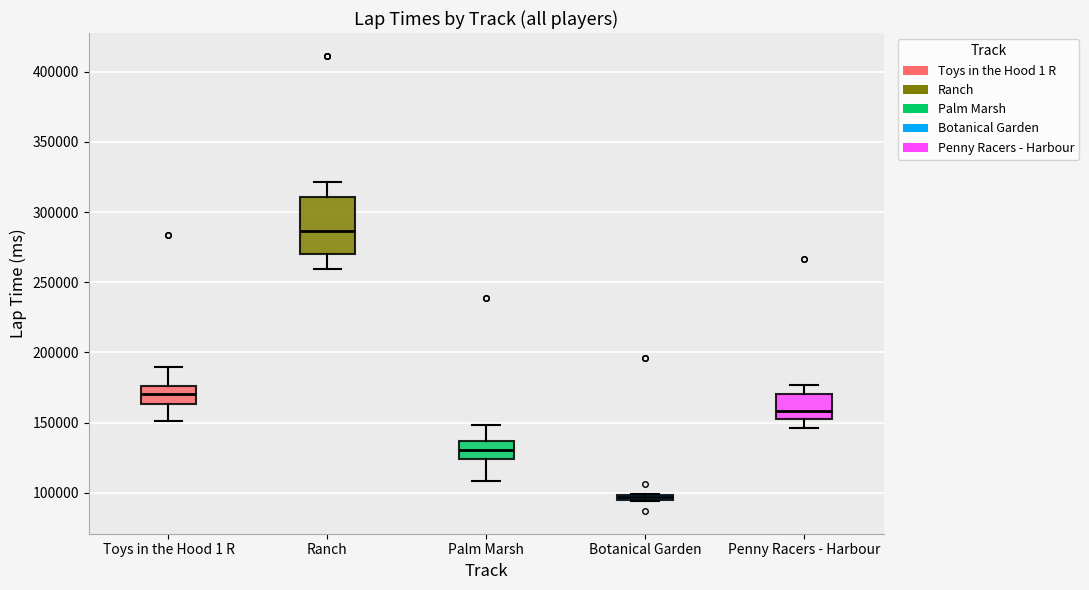

Comparing the boxes themselves (not the whiskers), which one is the tallest?

Ranch